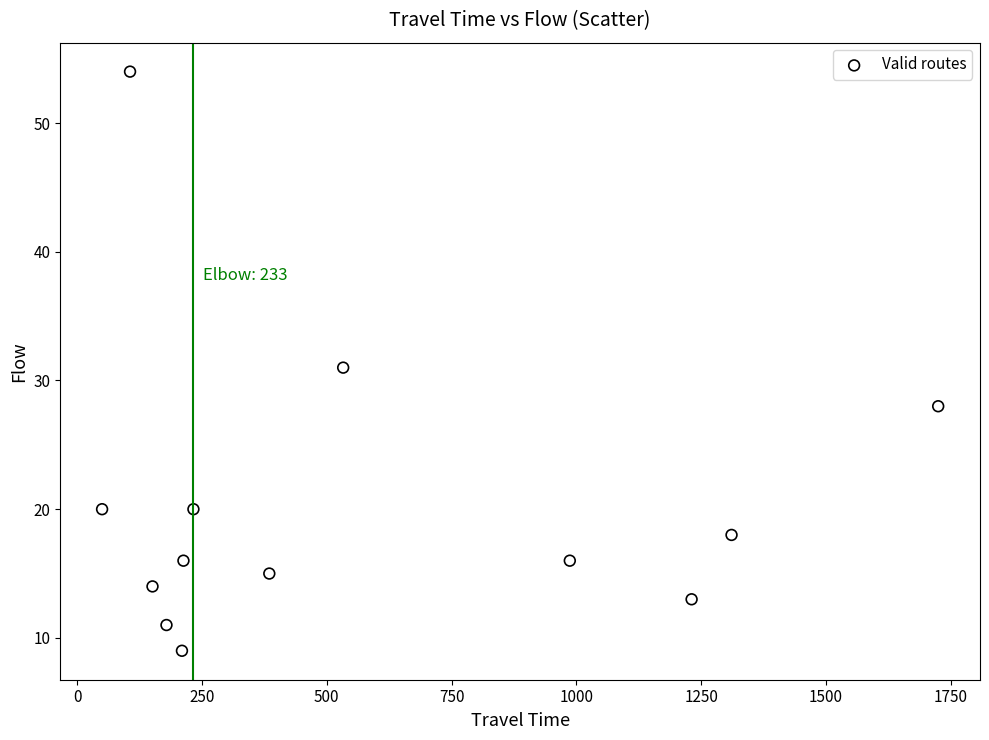

What is the range of X values (max minus min)?

1675